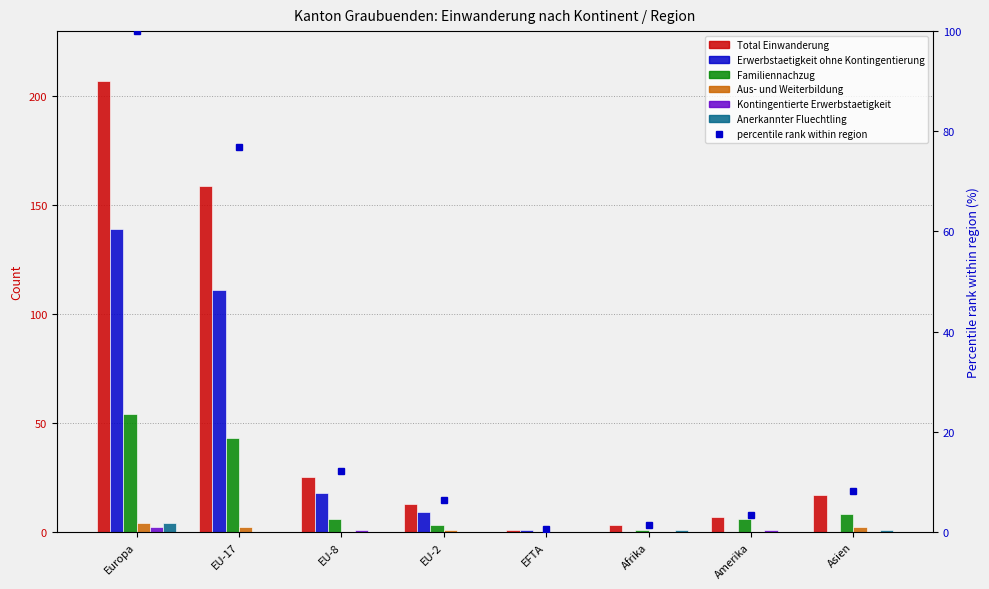

Where does the Erwerbstaetigkeit ohne Kontingentierung series first go above 9?

Europa